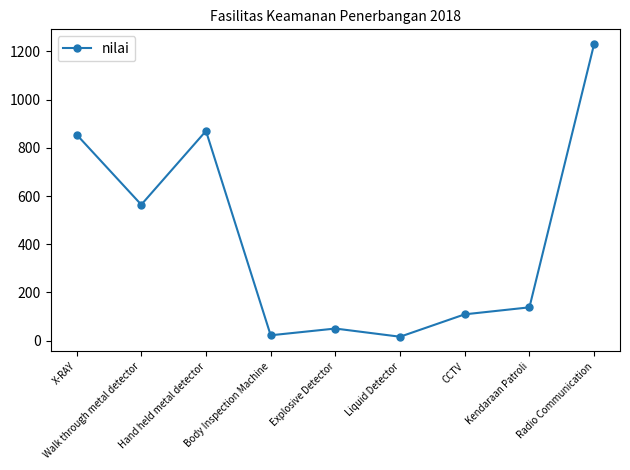

What is the difference between the second highest and minimum values?

854